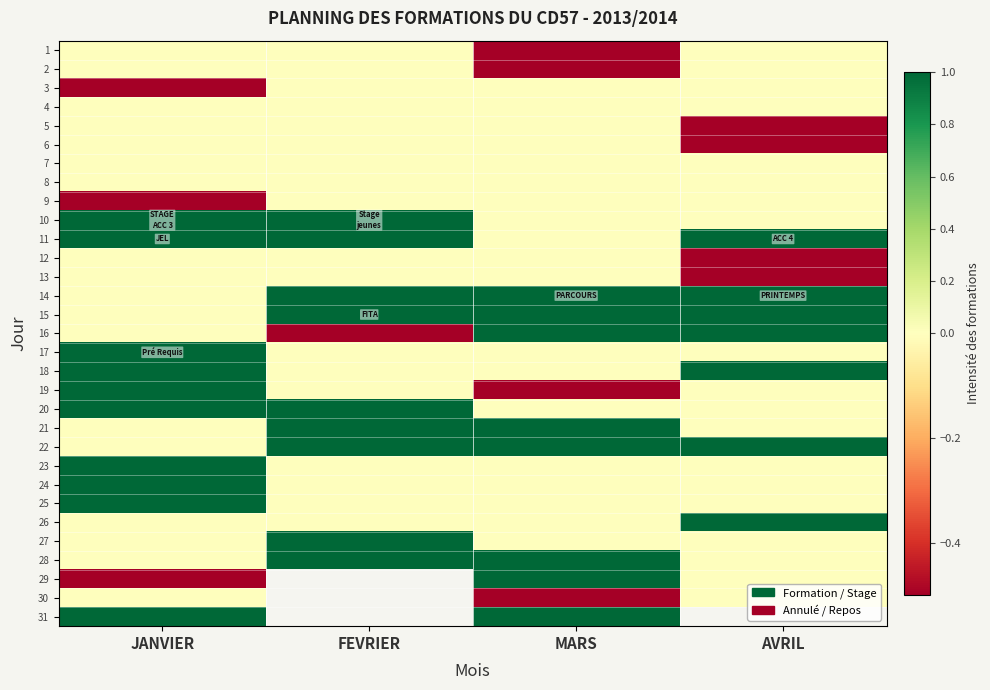

How many values in 31 are above zero?

2